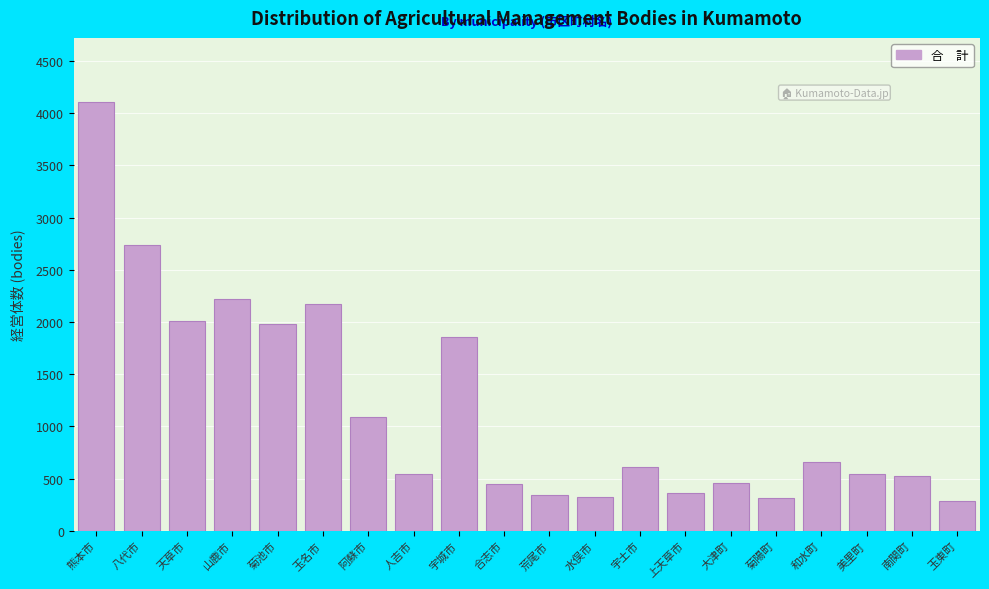

What is the sum of the values at 水俣市 and 八代市?

3060